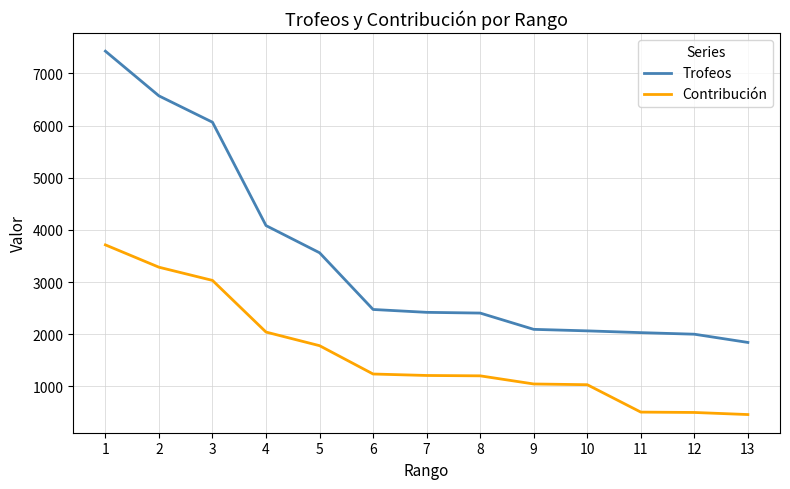

What is the total value across all series at 3?

9094